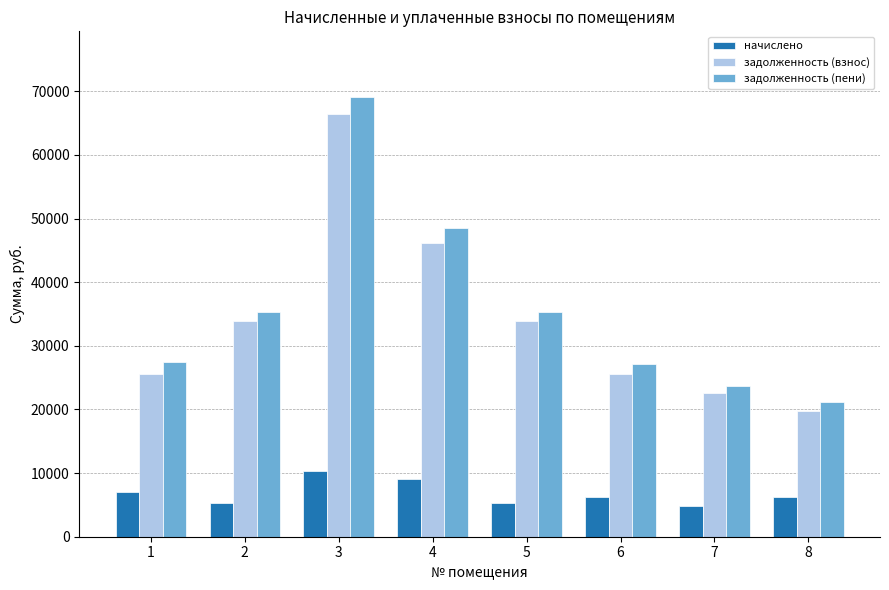

At which category is the sum across all series the highest?

3